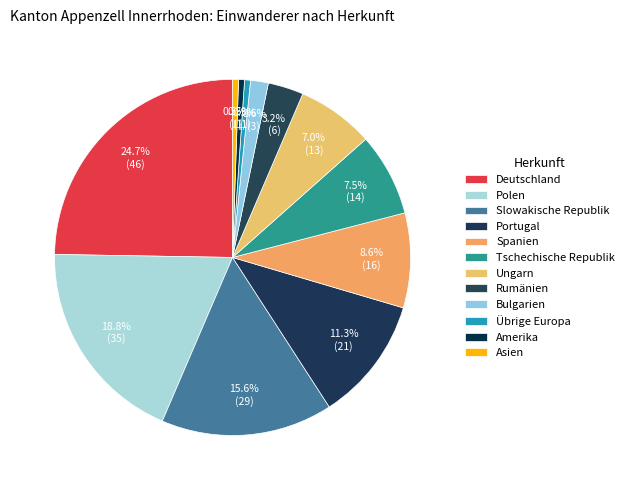

What percentage is NOT represented by Rumänien?

96.8%